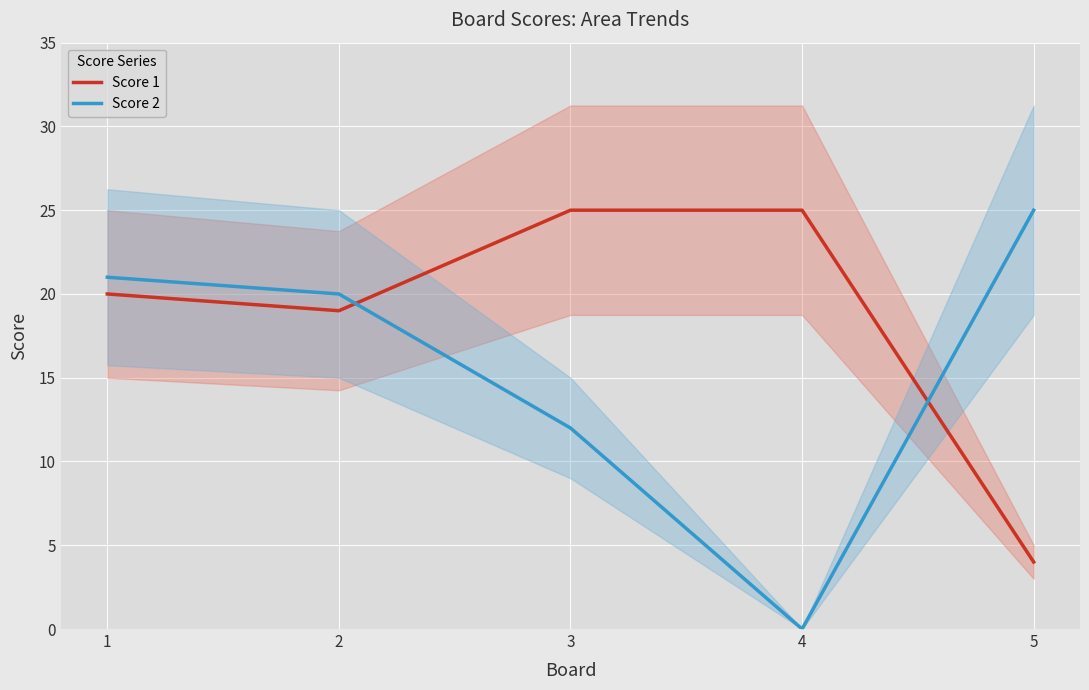

What is the value of the Score 1 point at the 2nd from the left?

19